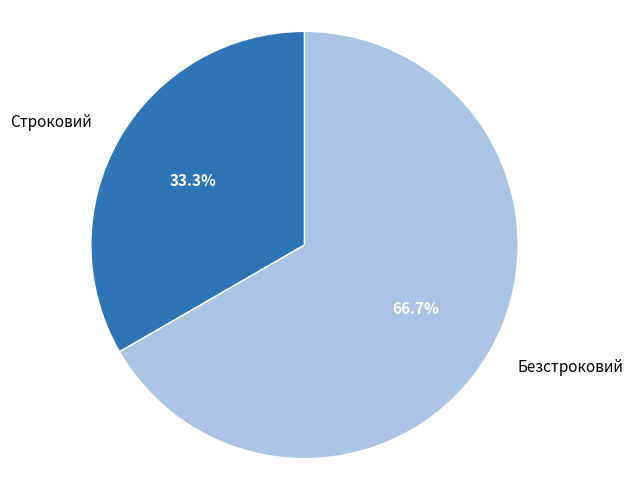

Is the sum of Строковий and Безстроковий greater than half?

Yes